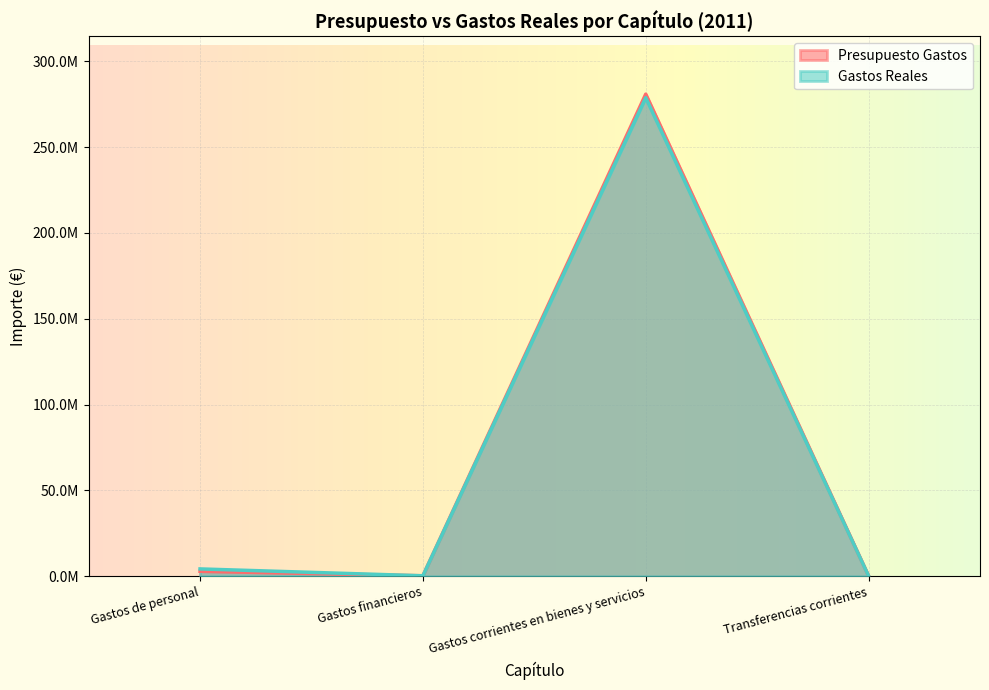

At which category is the sum across all series the highest?

Gastos corrientes en bienes y servicios